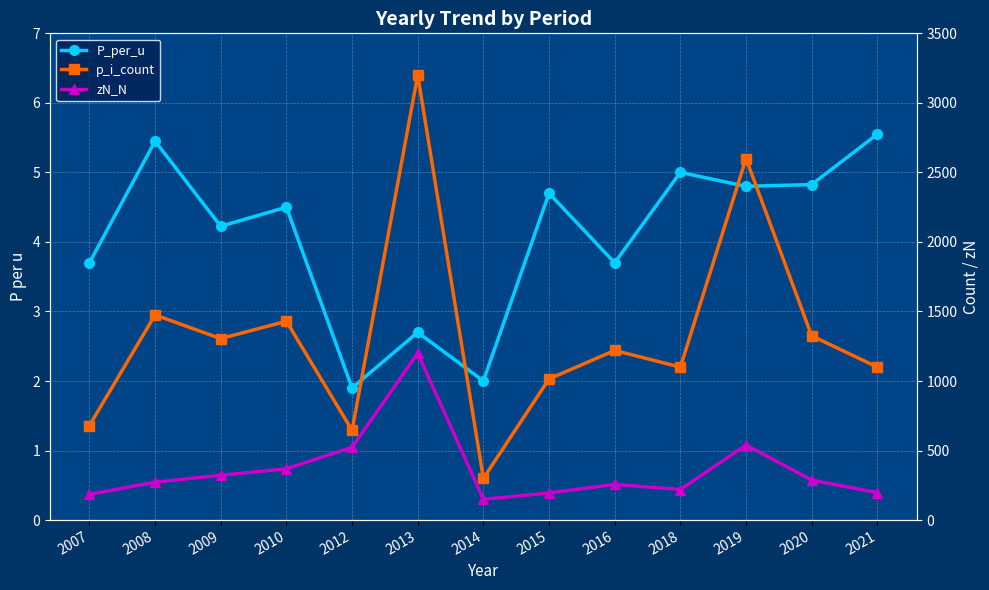

Does the chart have visible grid lines?

Yes